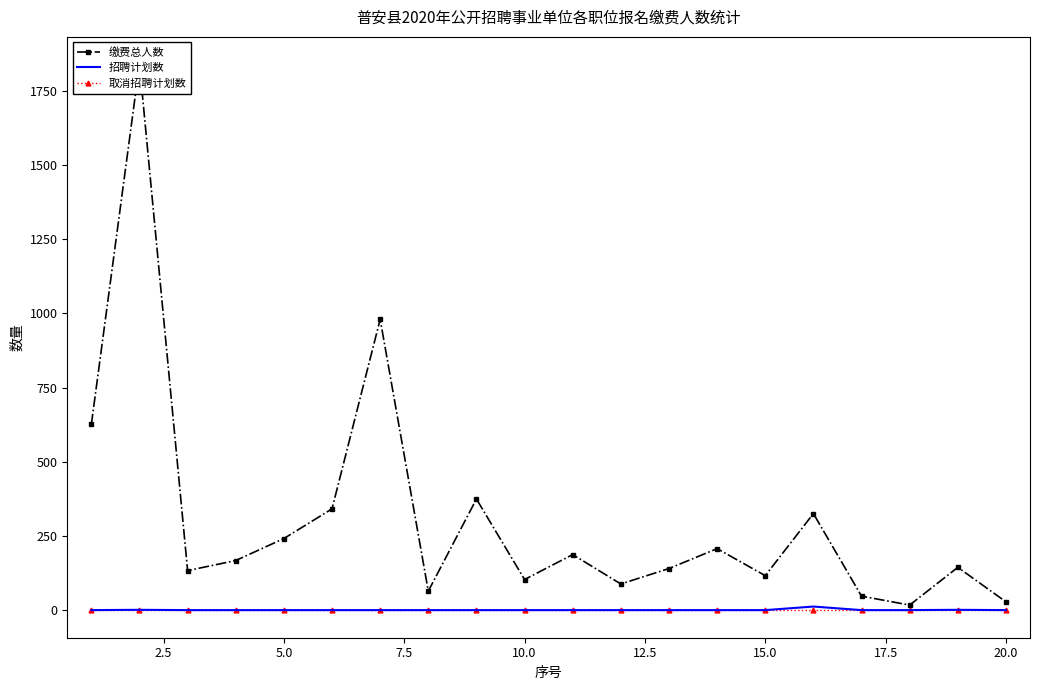

Is this an area chart (filled region under the line)?

No